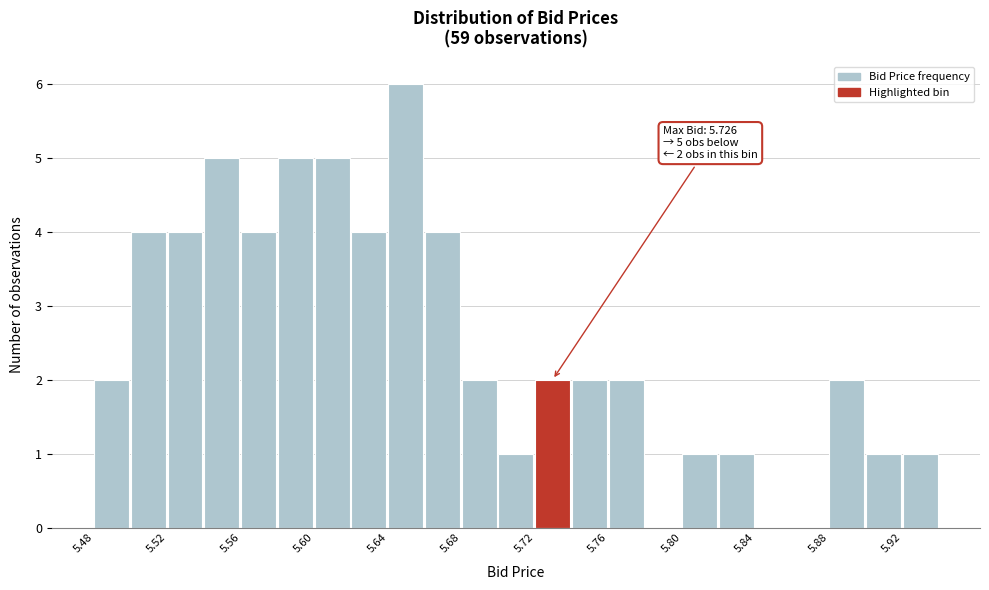

Which range on the x-axis has the tallest bar?

5.64 to 5.66